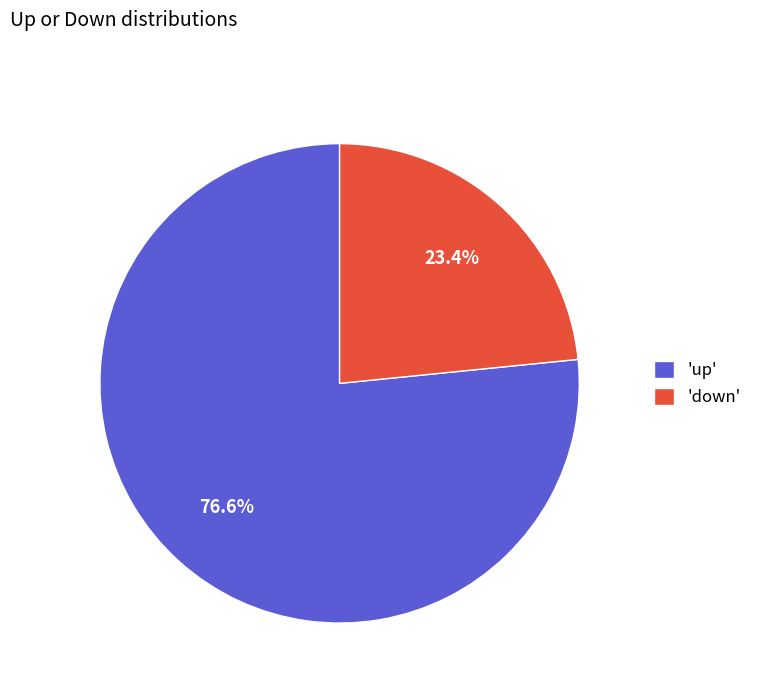

Which has a higher value, 'down' or 'up'?

'up'